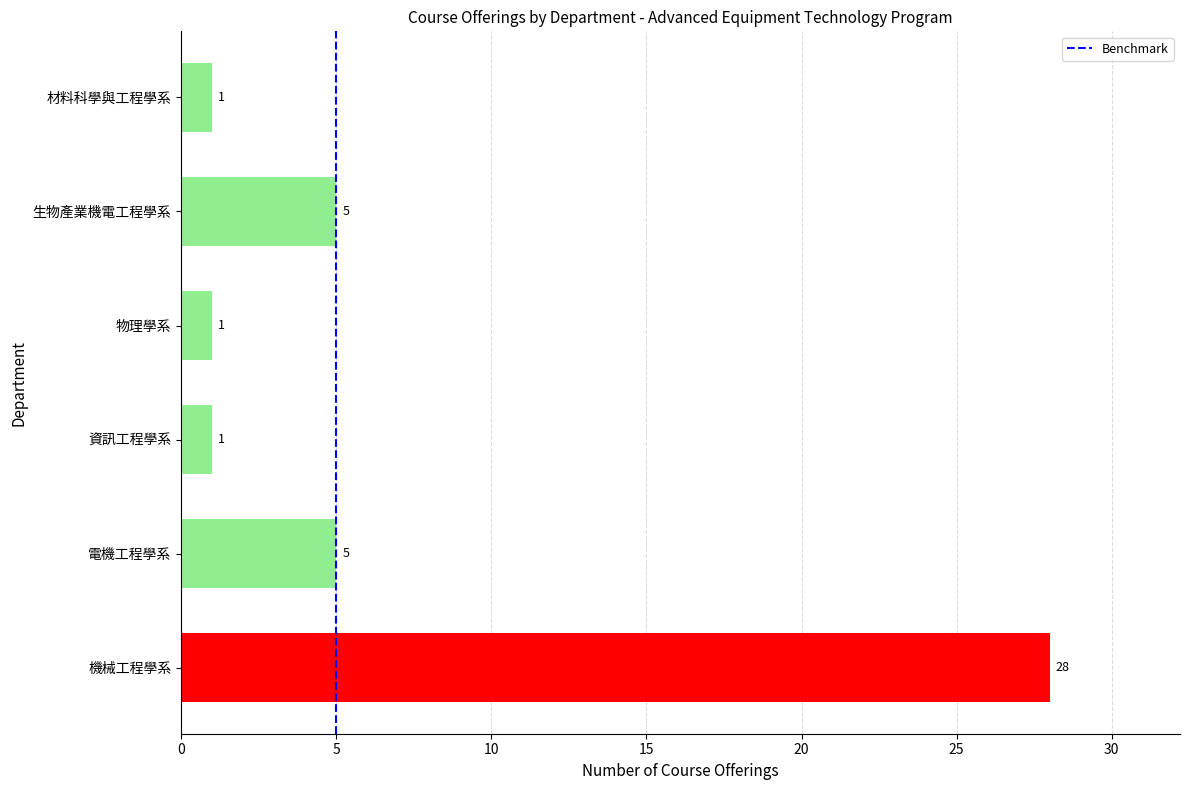

What is the difference between the second highest and minimum values?

4